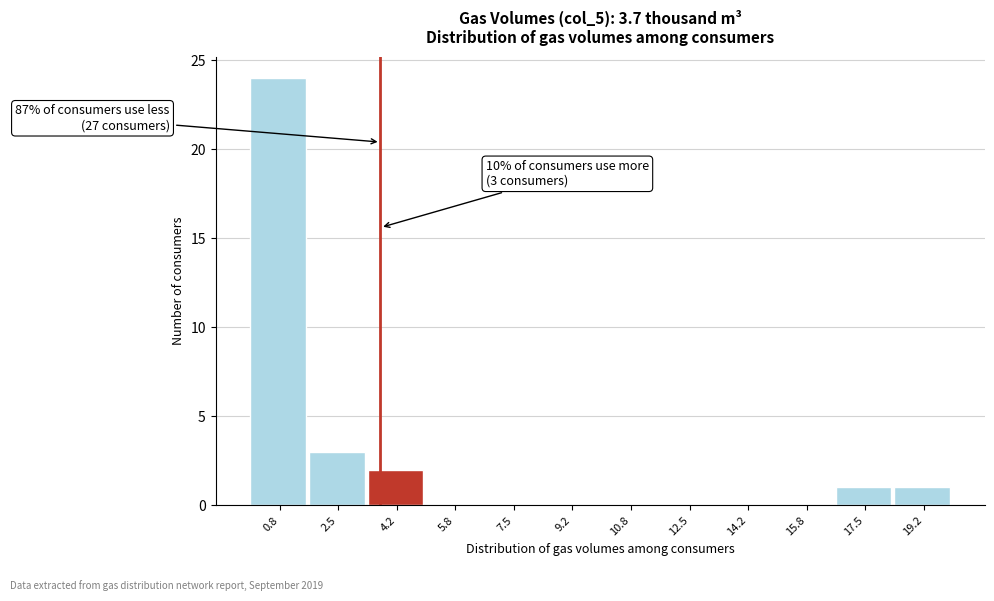

Over which range of the x-axis is the bar tallest?

0.0 to 1.6